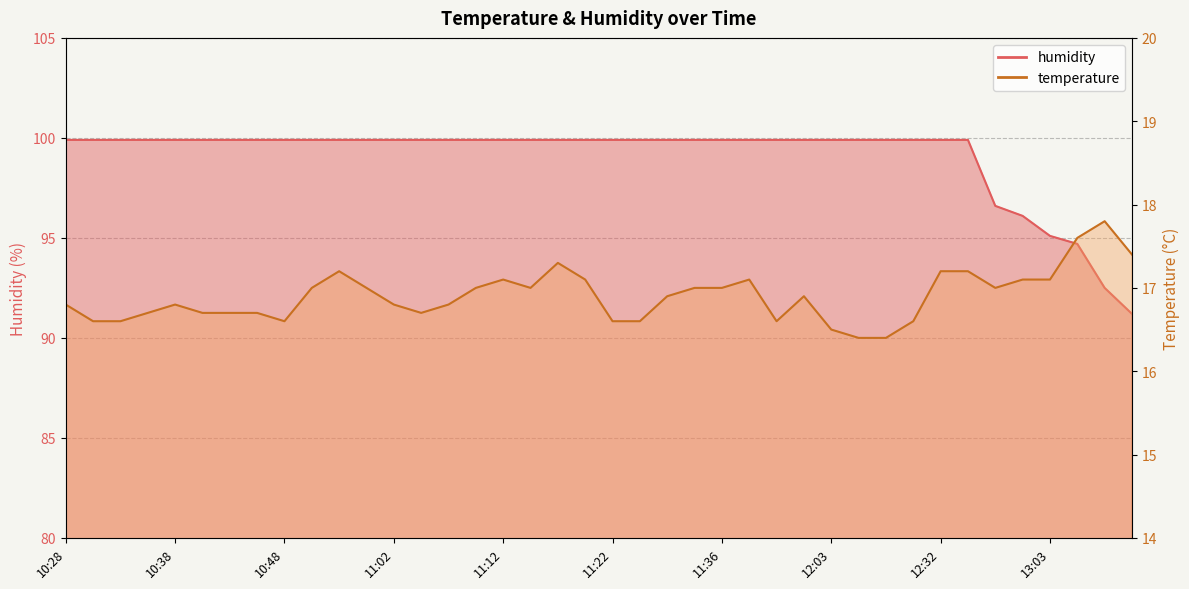

List the series in order of their overall mean, highest first.

humidity, temperature